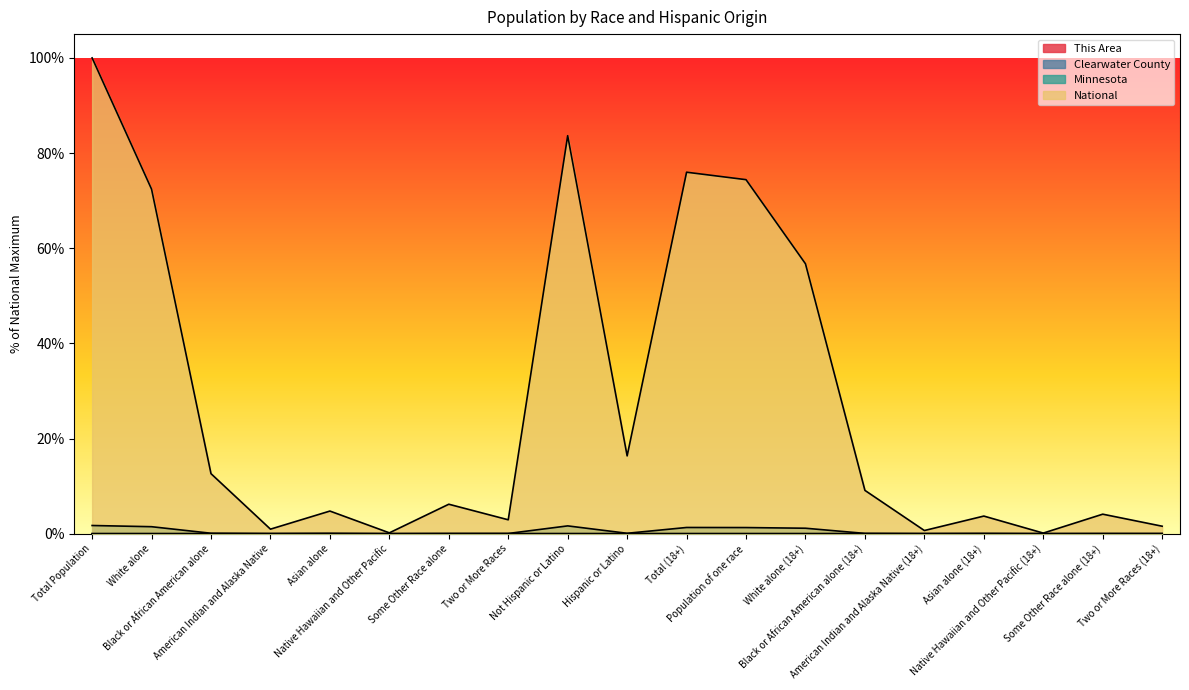

Which series has the largest range (max minus min)?

National